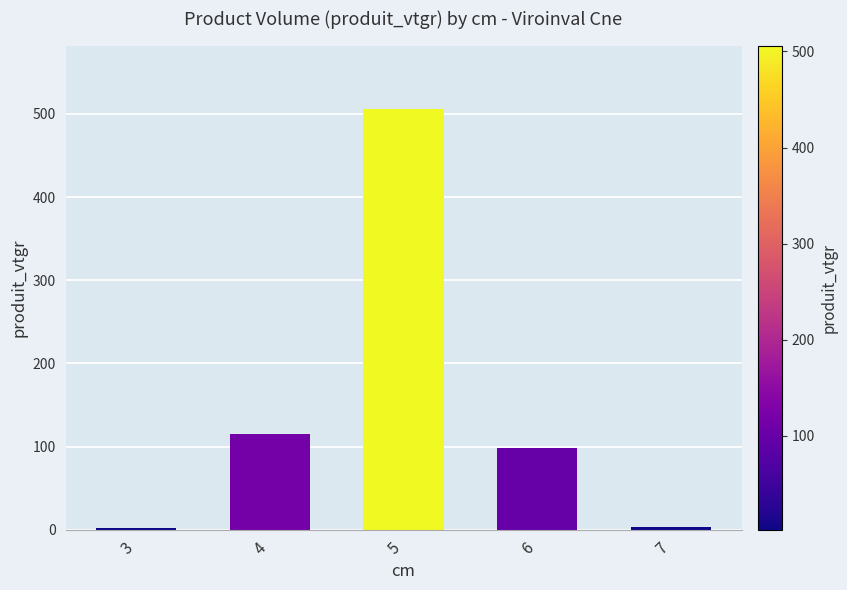

How many series are shown in this chart?

1